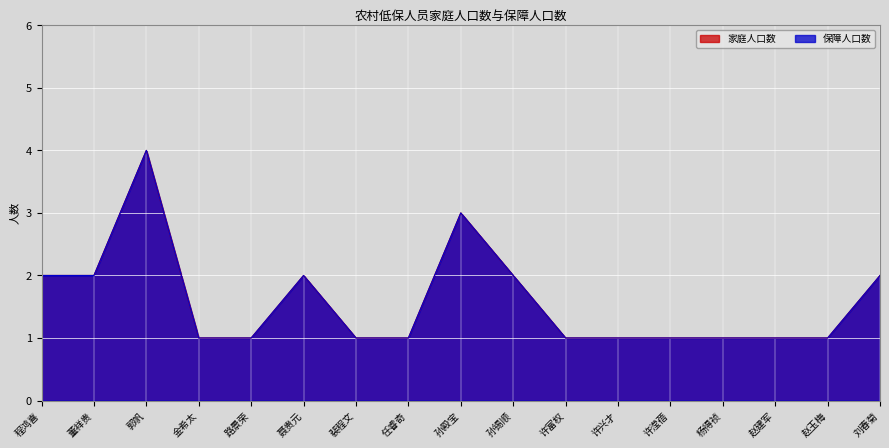

How many categories are shown in the chart?

17